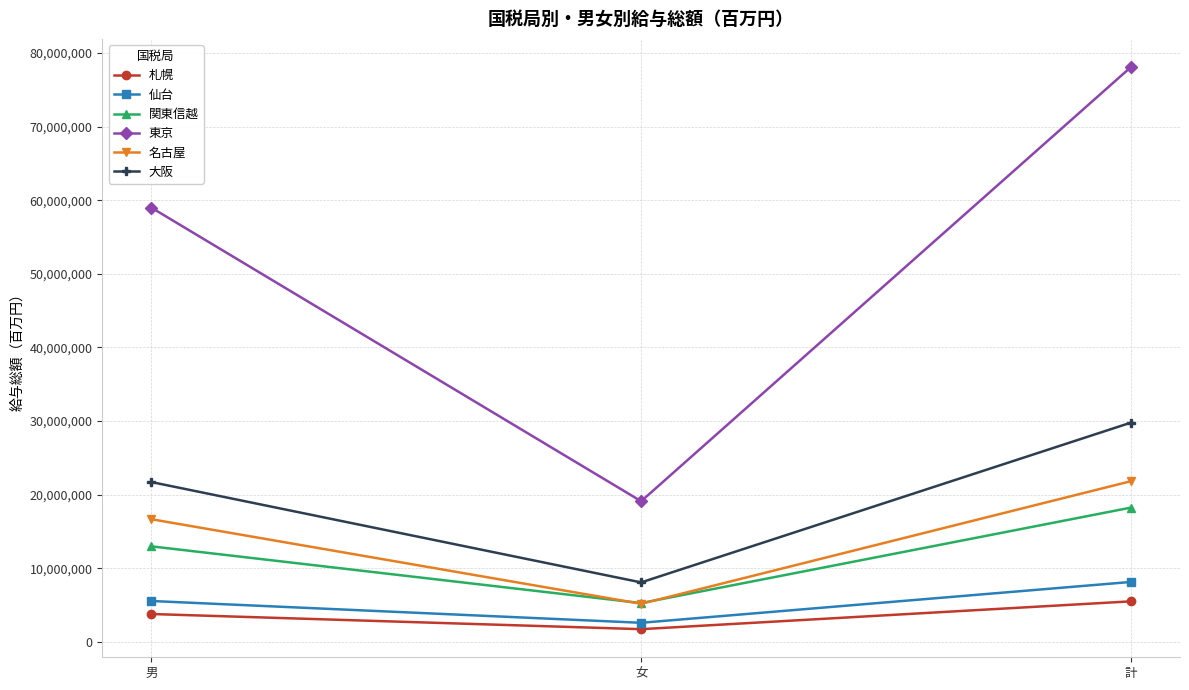

At which category is the sum across all series the highest?

計